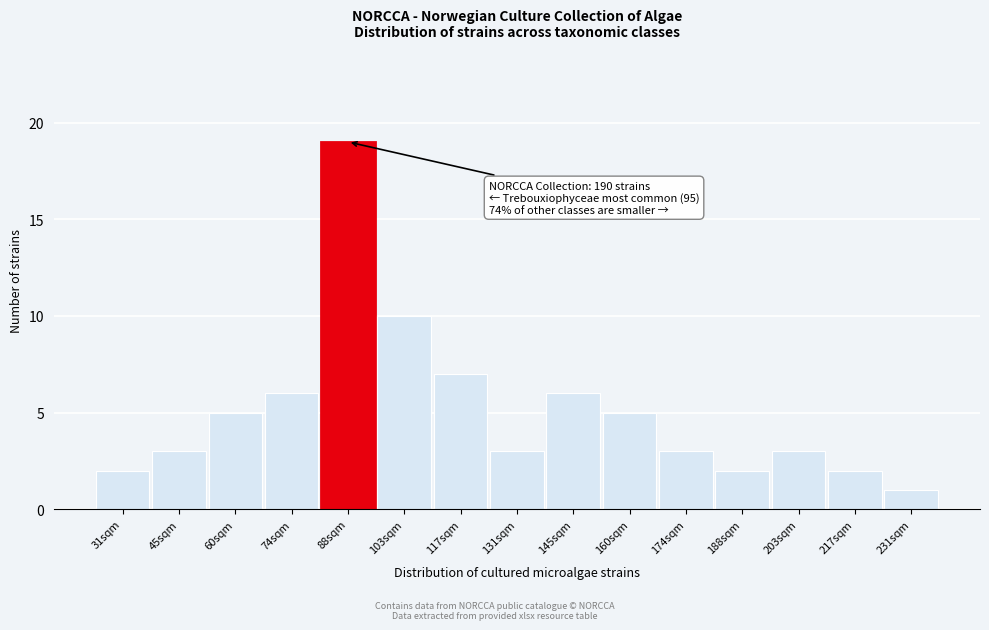

Reading left to right, list all the values displayed in this chart.

2	3	5	6	19	10	7	3	6	5	3	2	3	2	1